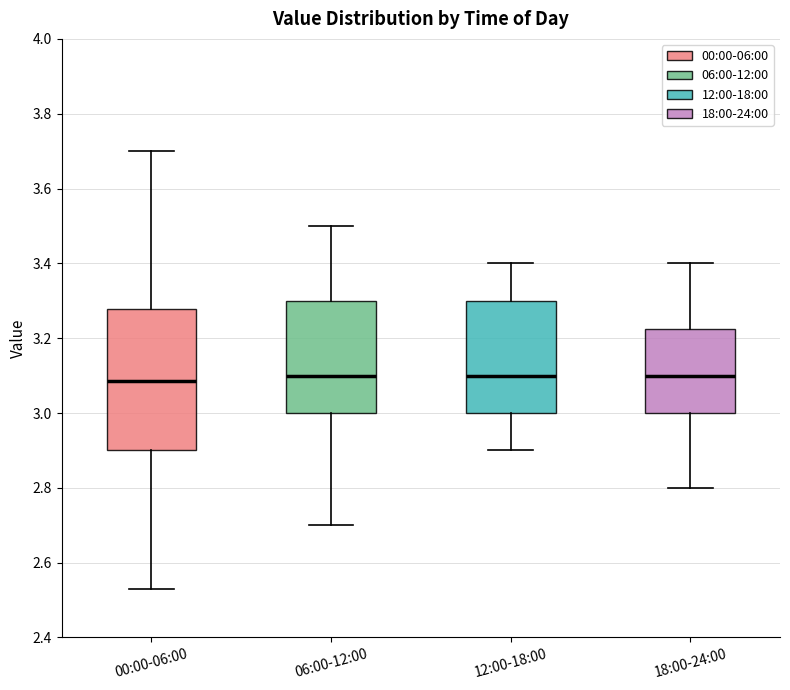

Where is the upper edge of the box for 00:00-06:00 on the y-axis? The values are not printed on the chart, so give them approximately, as read against the axis.

3.28